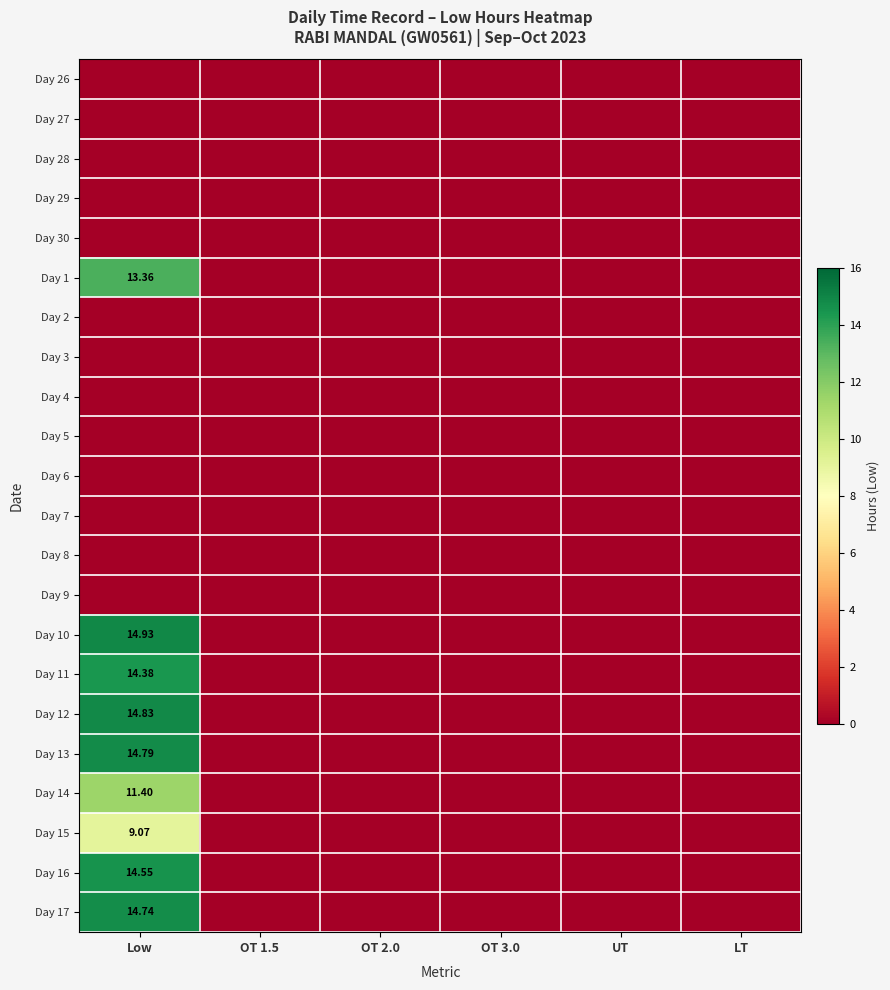

What is the maximum value for Day 13?

14.8